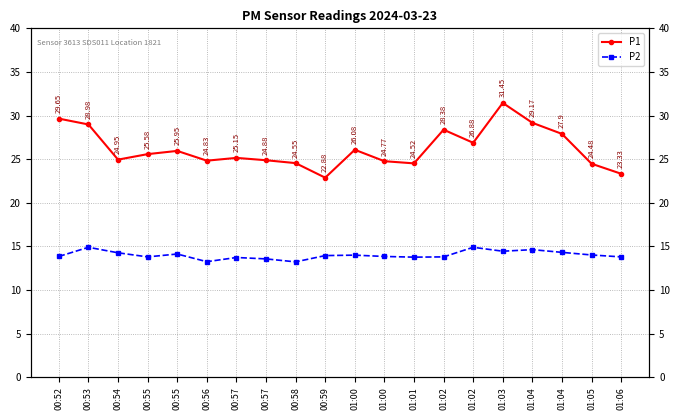

What is the average value of the P2 series?

14.0